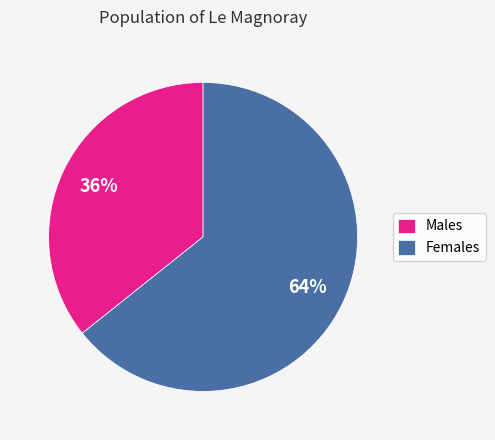

Count the number of slices in the pie.

2